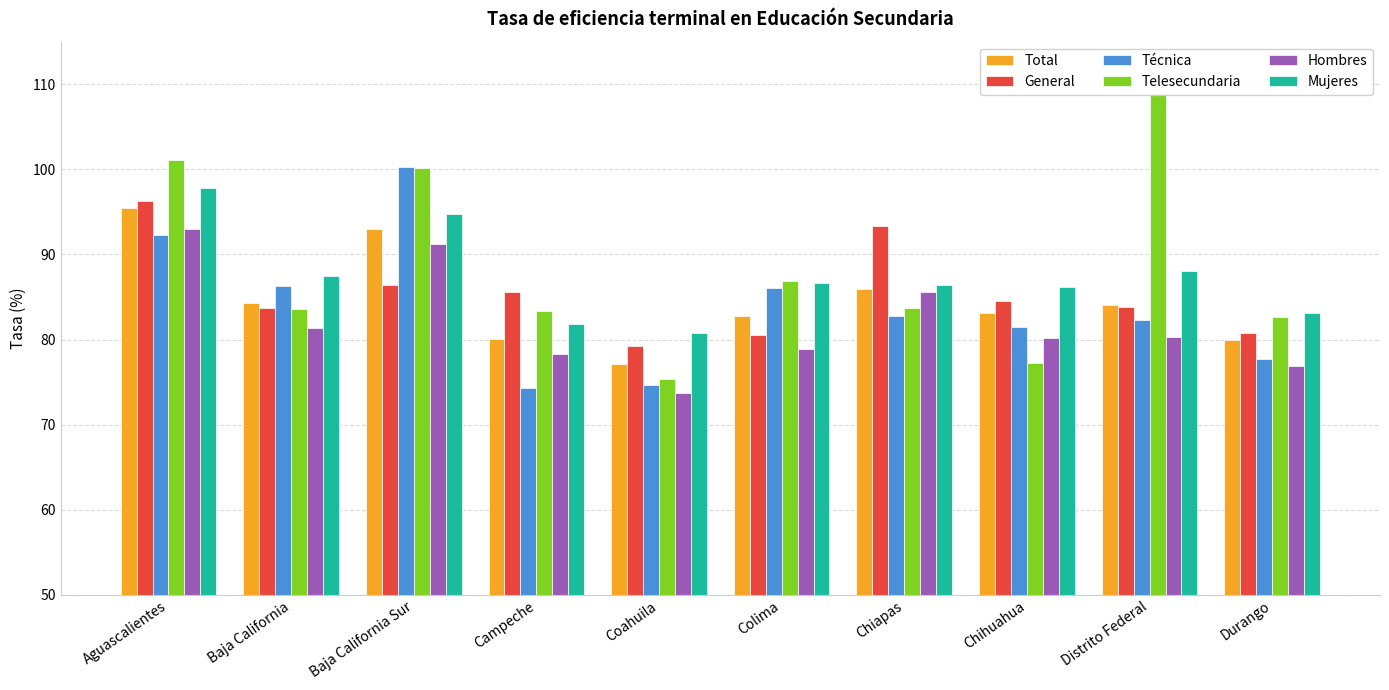

List the series in order of their peak value, highest first.

Telesecundaria, Técnica, Mujeres, General, Total, Hombres